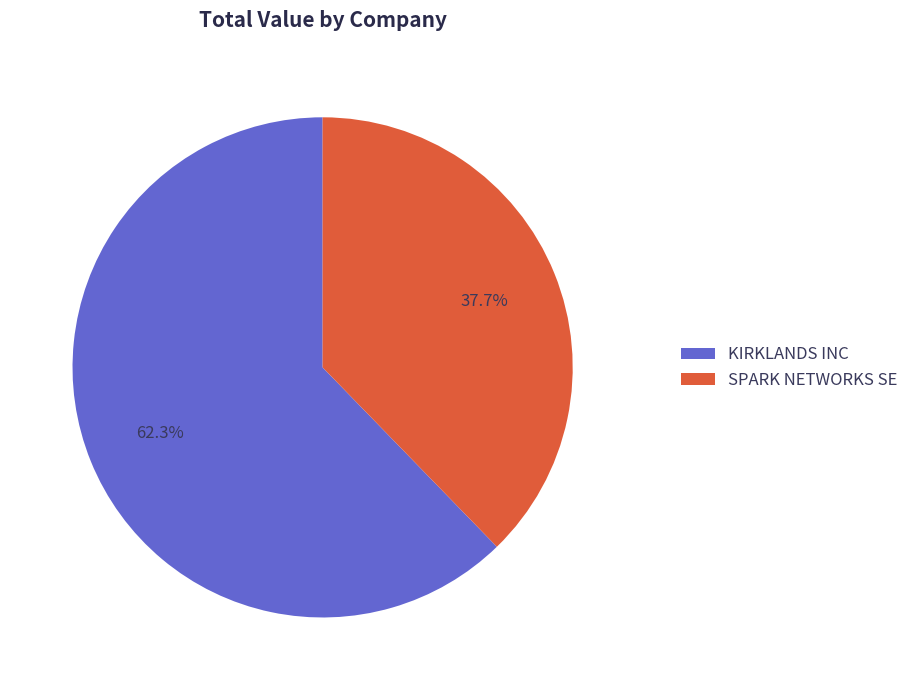

Approximately how many times larger is the value at SPARK NETWORKS SE compared to KIRKLANDS INC?

0.6